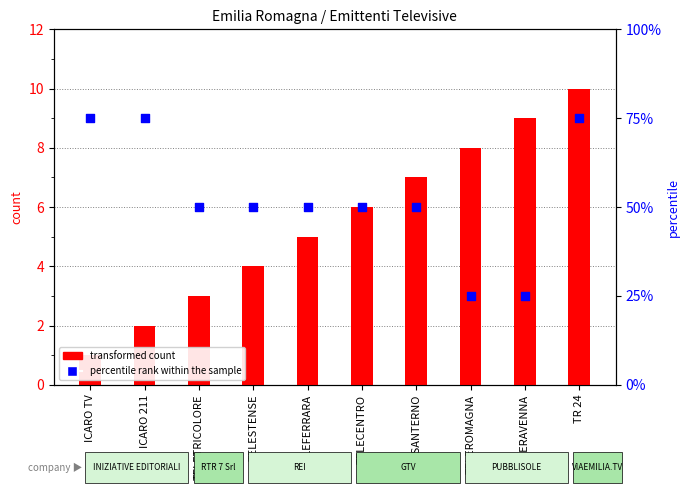

What is the total value across all series at TELESTENSE?

54